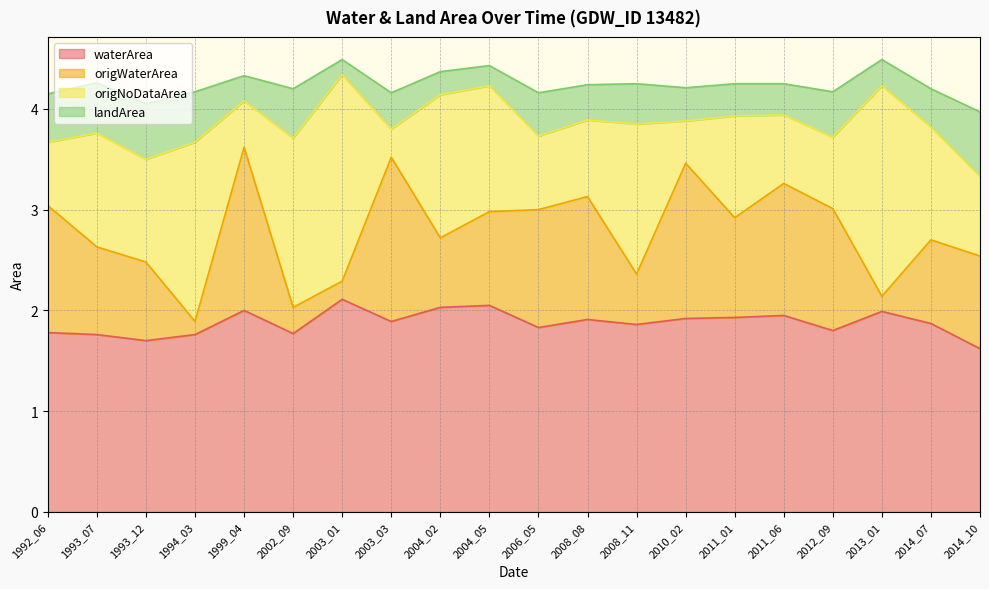

Where is the first local minimum for origNoDataArea?

1993_12